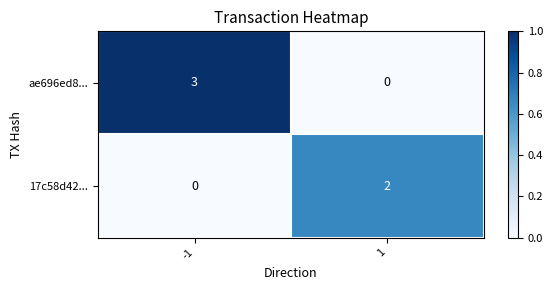

What is the maximum value for ae696ed8...?

3